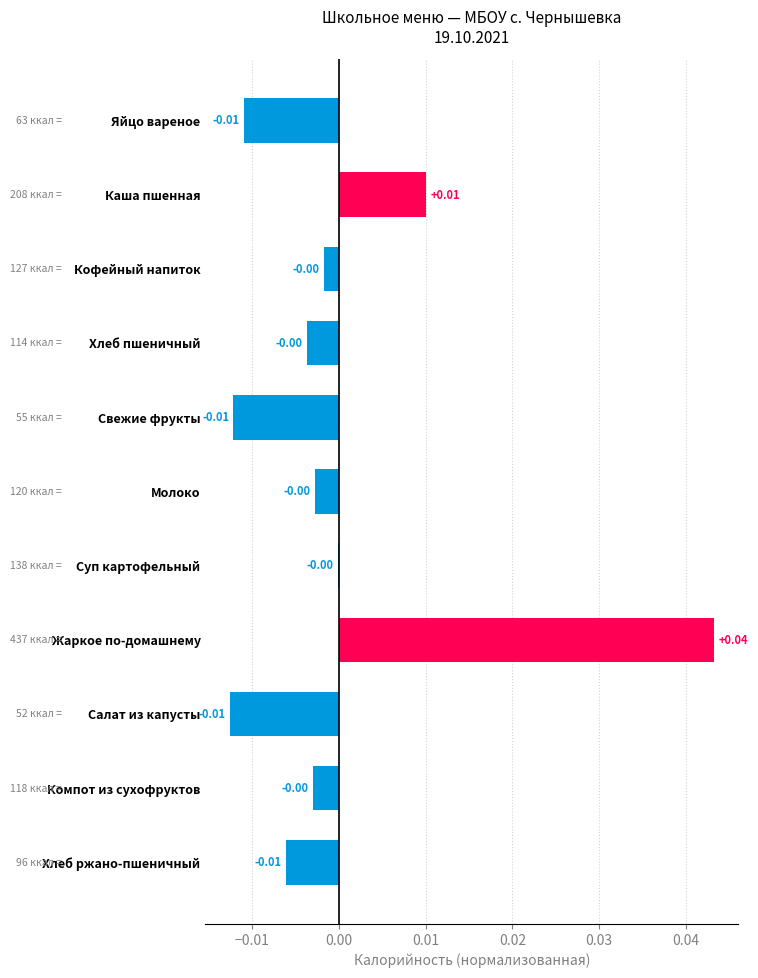

Which category has the highest value across all series?

Жаркое по-домашнему